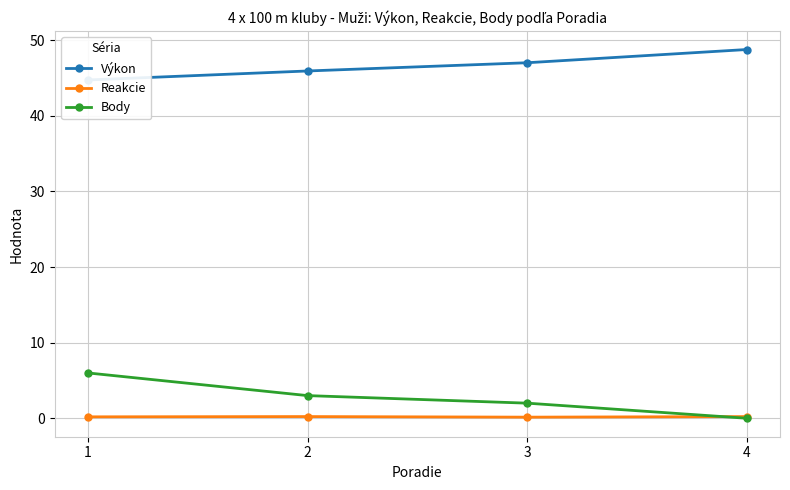

List the labels in order of Reakcie value, largest first.

2, 4, 1, 3